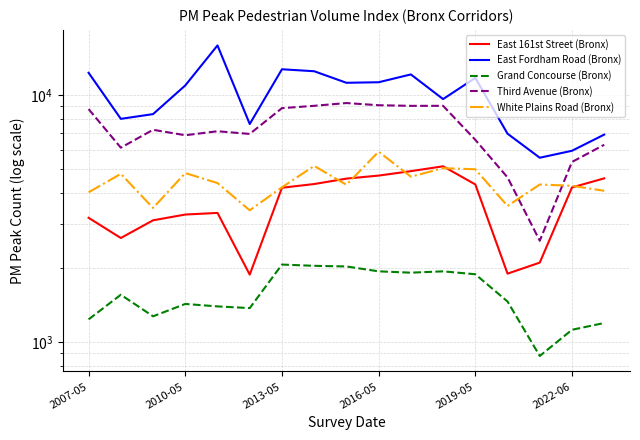

The value of East Fordham Road (Bronx) at 8 is 11216. True or false?

True